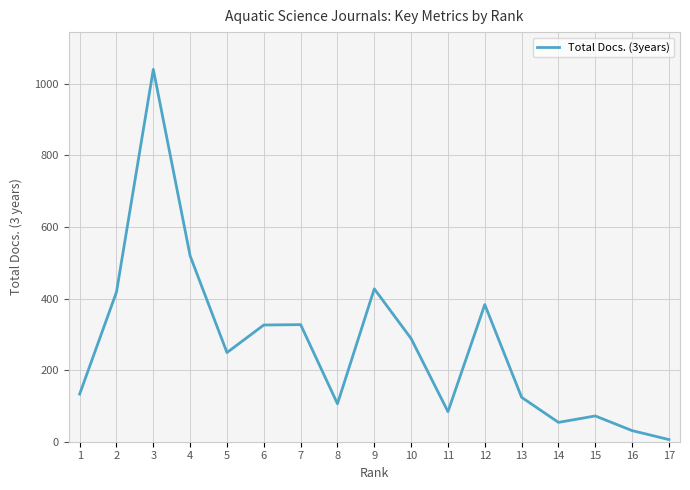

Read the value at 12, to the nearest 100.

400